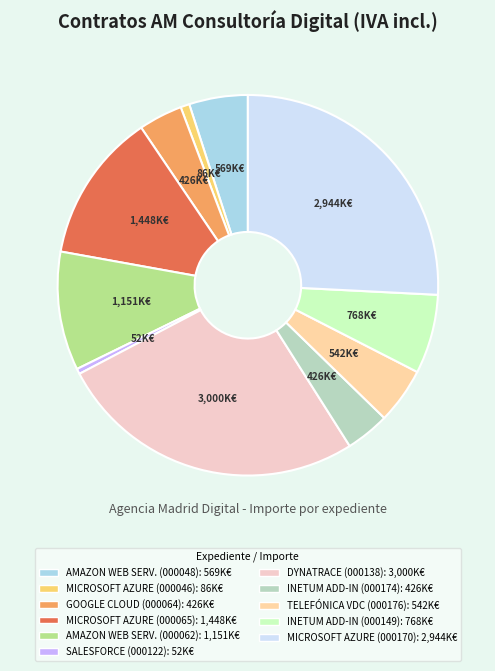

Does any single category account for the majority?

No